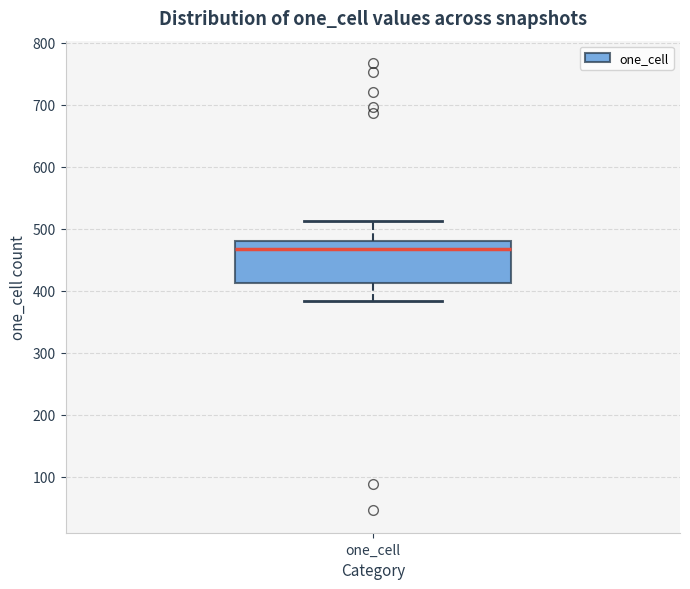

Where is the upper edge of the box for one_cell on the y-axis? The values are not printed on the chart, so give them approximately, as read against the axis.

480